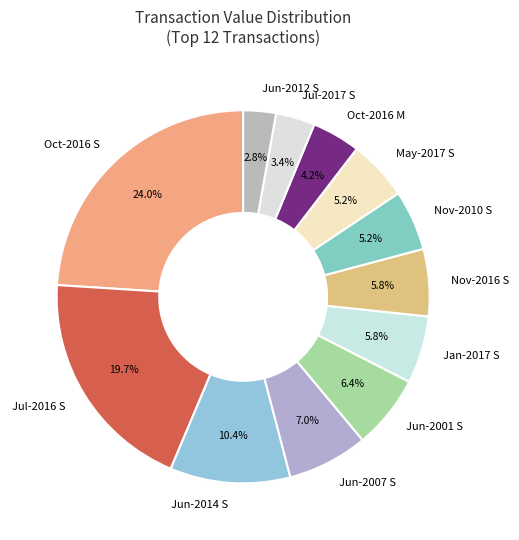

What percentage is NOT represented by Oct-2016 M?

95.8%